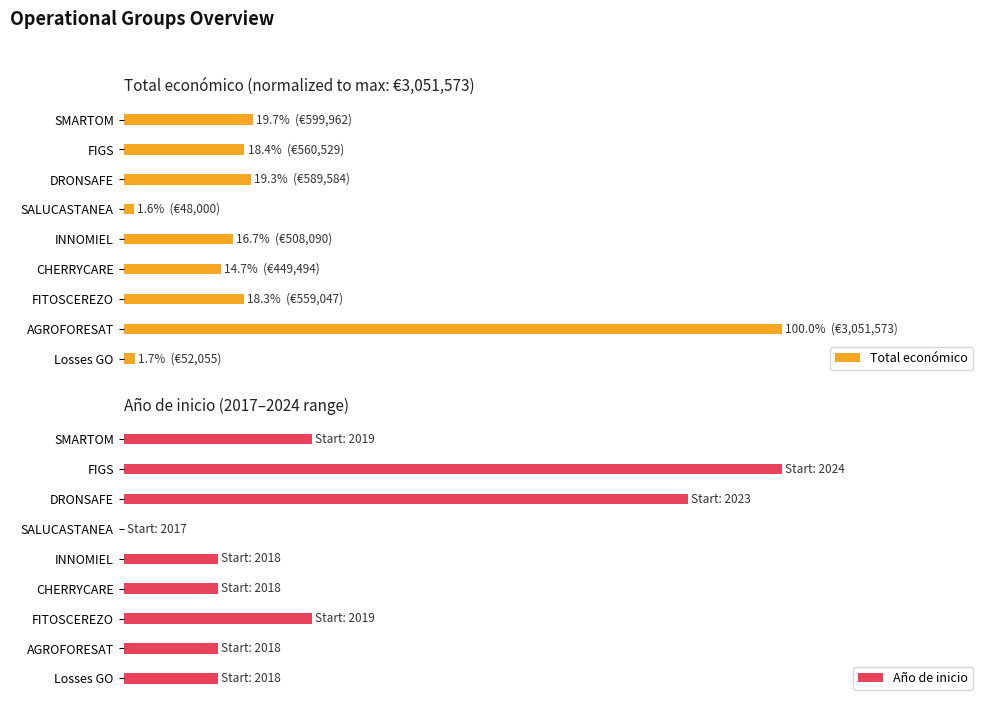

What is the highest value of the Año de inicio series?

100.0